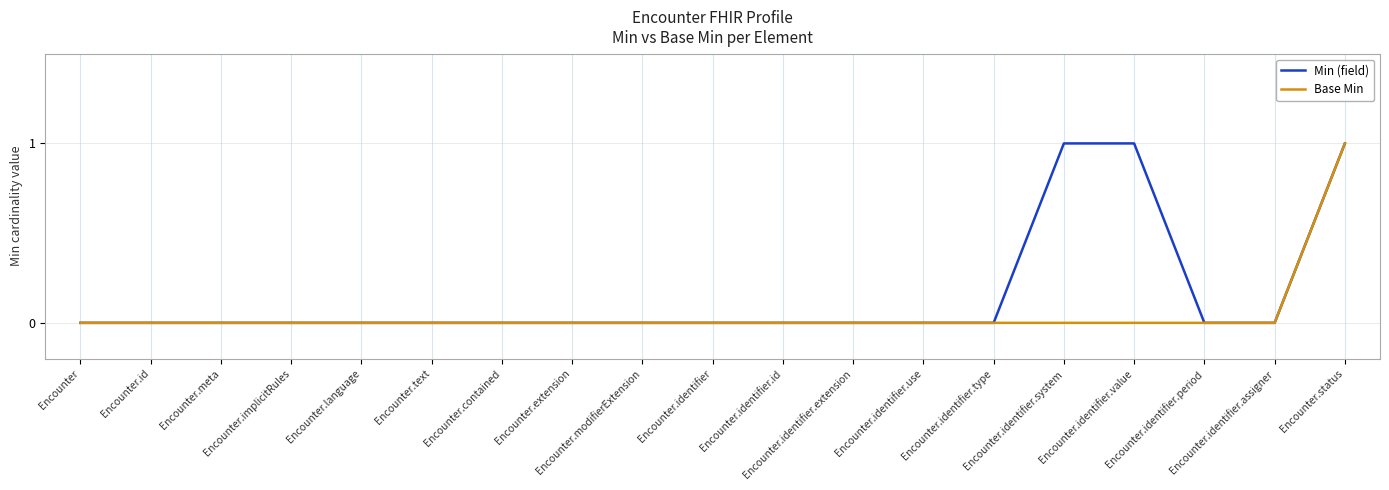

Rank the series by their average value, from lowest to highest.

Base Min, Min (field)